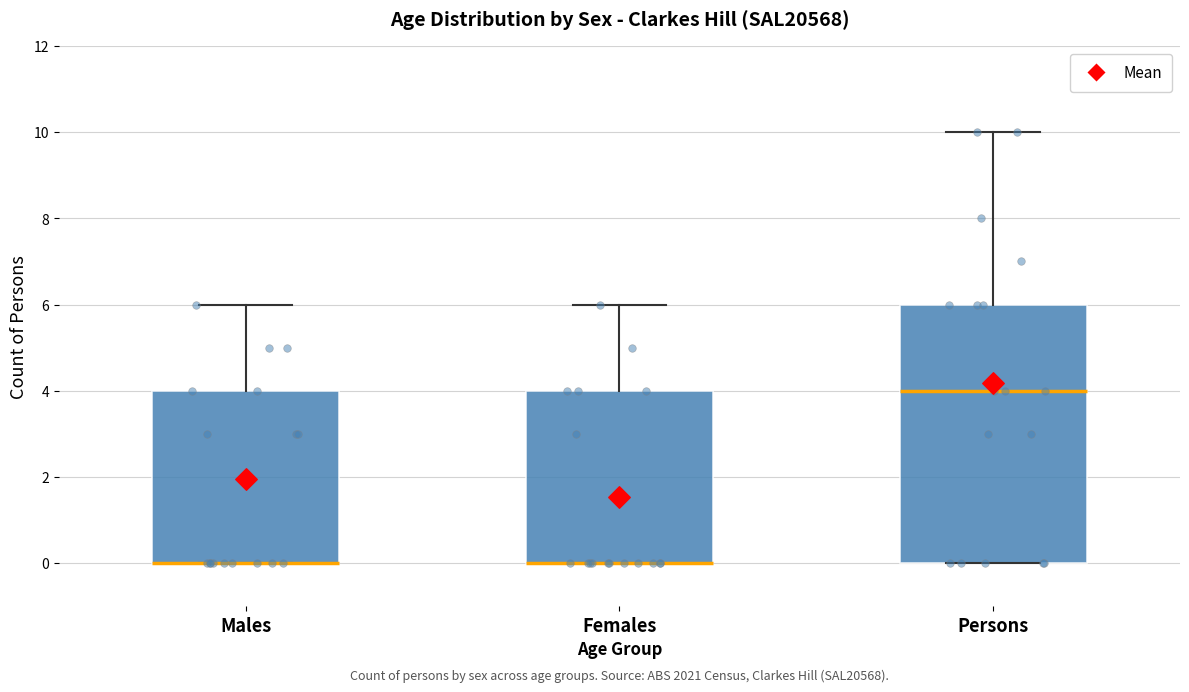

Reading left to right, transcribe this box plot: for each box, give where its median line is, the range the box spans, and where its two whiskers end, as read against the y-axis. The values are not printed on the chart, so give them approximately, as read against the axis.

Males: median 0 (drawn on the box's lower edge), box 0 to 4, whiskers 0 to 6
Females: median 0 (drawn on the box's lower edge), box 0 to 4, whiskers 0 to 6
Persons: median 4, box 0 to 6, whiskers 0 to 10